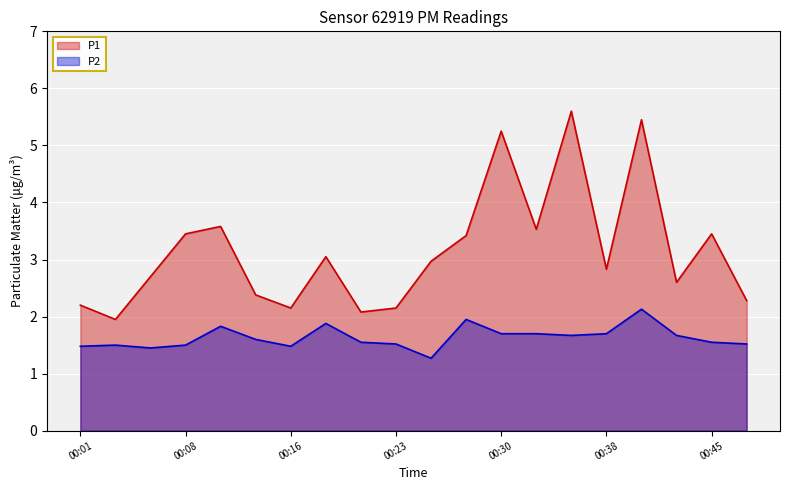

True or false: P1 and P2 intersect in this chart.

False